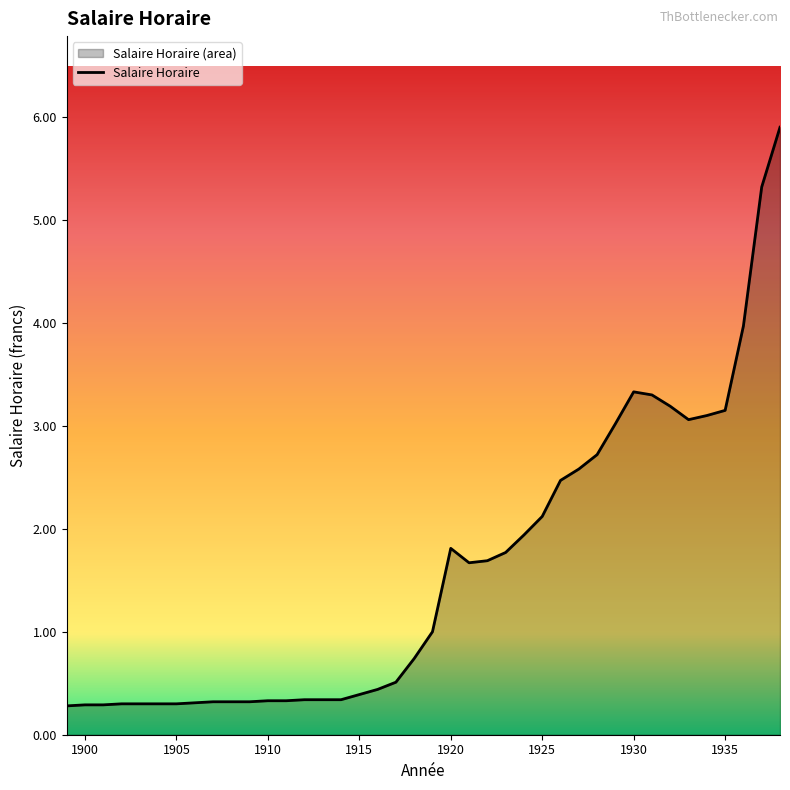

How many lines are shown in the chart?

1